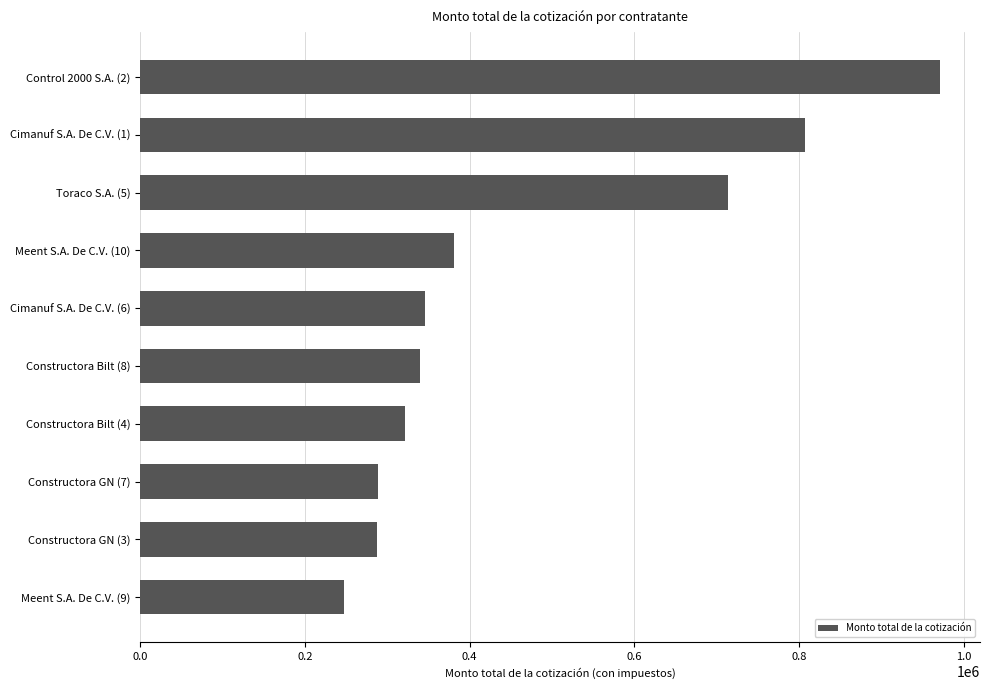

Approximately how many times larger is the value at Constructora GN (7) compared to Cimanuf S.A. De C.V. (1)?

0.4